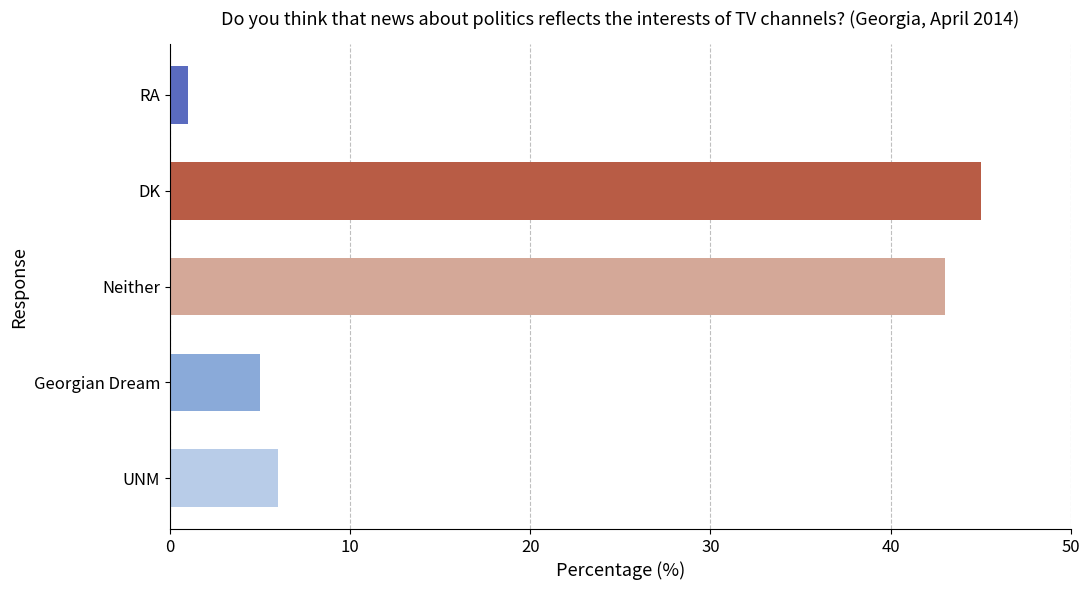

What is the minimum value shown in the chart?

1